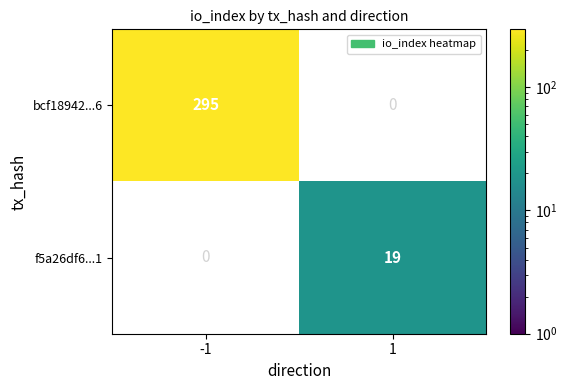

The value of f5a26df6...1 at 1 is 6.0. True or false?

False